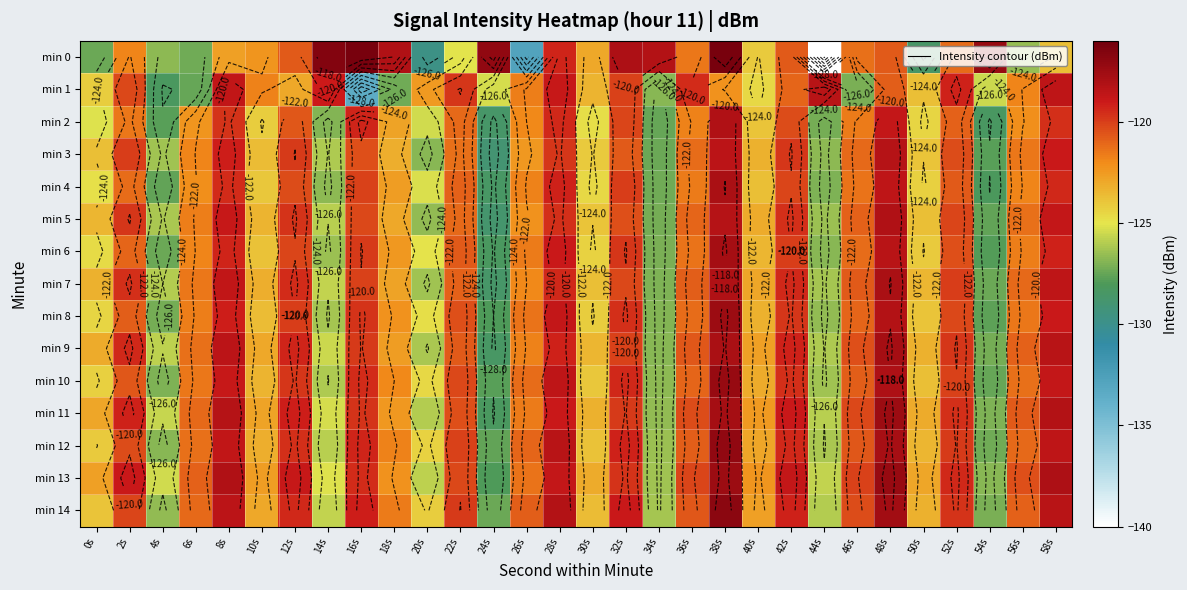

What is the difference between the maximum and minimum values in the min 2 series?

10.5